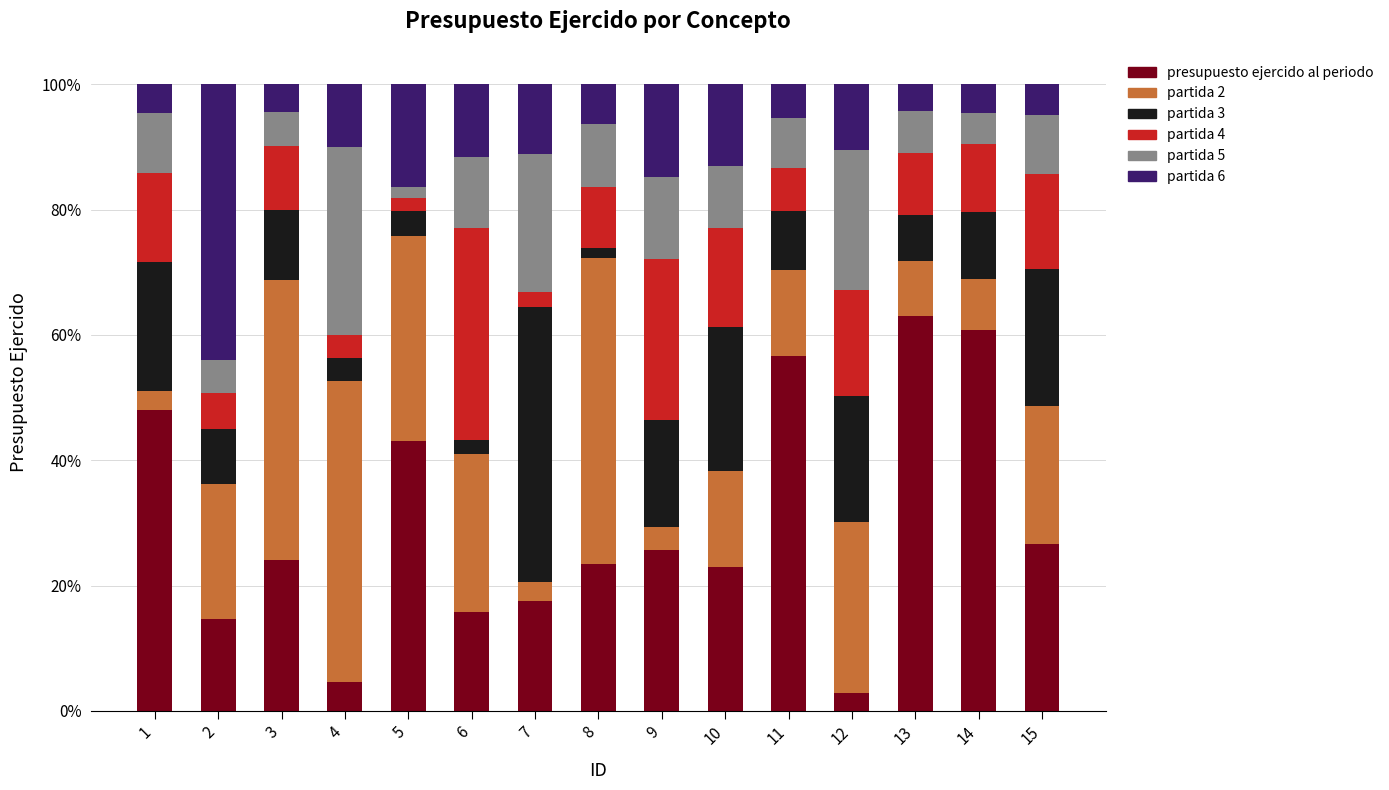

What is the average value of the partida 2 series?

0.2